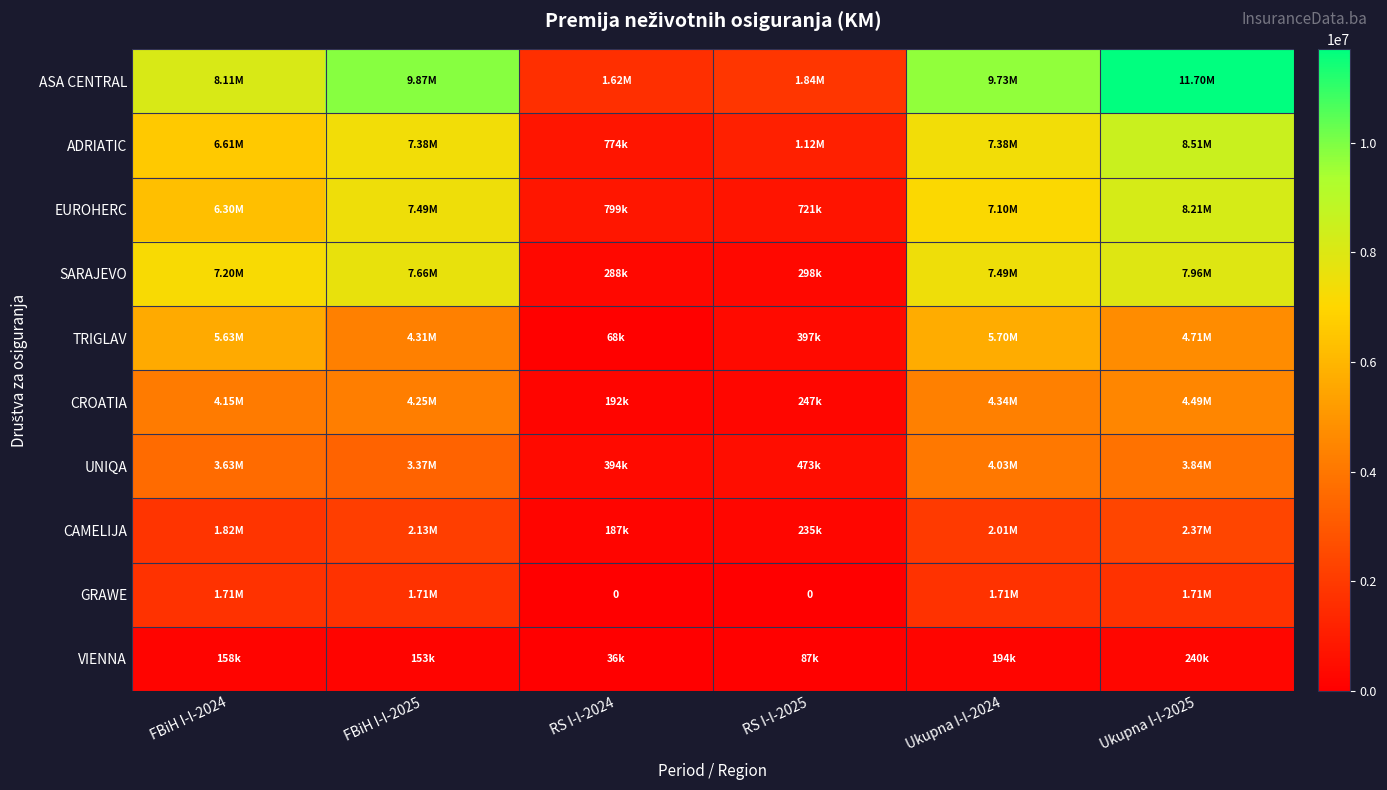

Which series changed the most between Ukupna I-I-2024 and Ukupna I-I-2025?

ASA CENTRAL